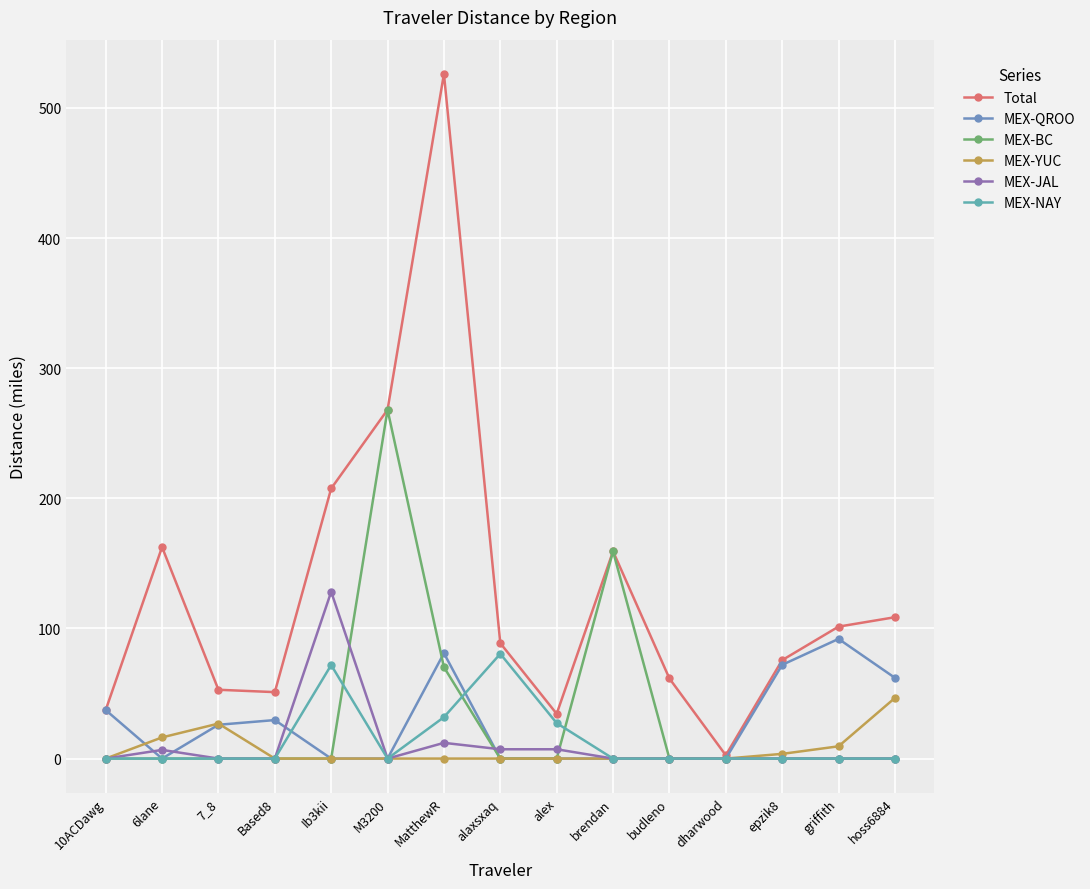

List the labels in order of MEX-BC value, smallest first.

10ACDawg, 6lane, 7_8, Based8, Ib3kii, alaxsxaq, alex, budleno, dharwood, epzik8, griffith, hoss6884, MatthewR, brendan, M3200